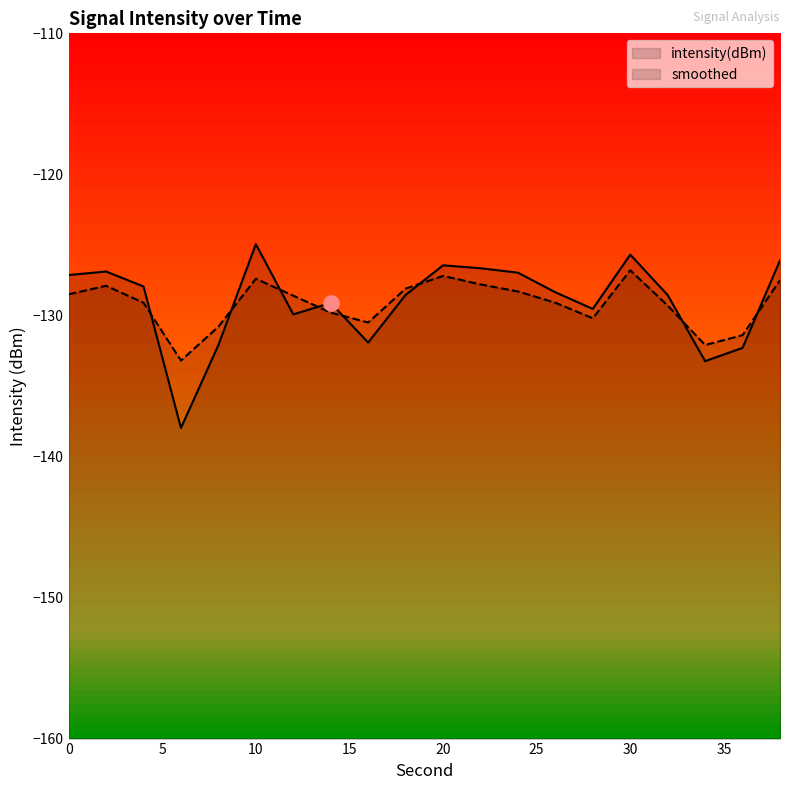

Which series contains the lowest Y value?

intensity(dBm)